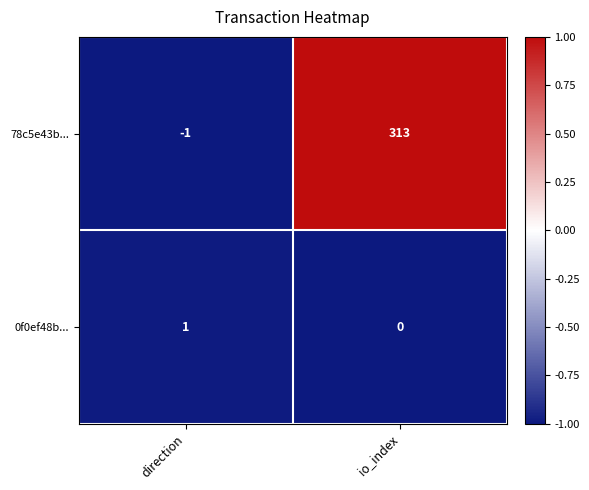

What is the spread (max minus min) of values at io_index?

313